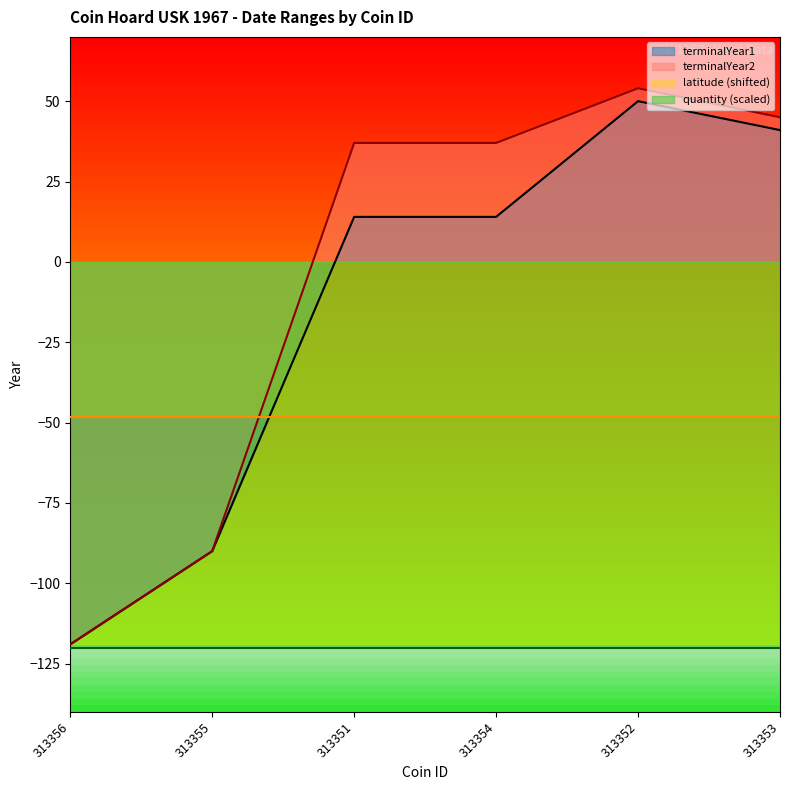

True or false: terminalYear1 and terminalYear2 cross at least once.

False